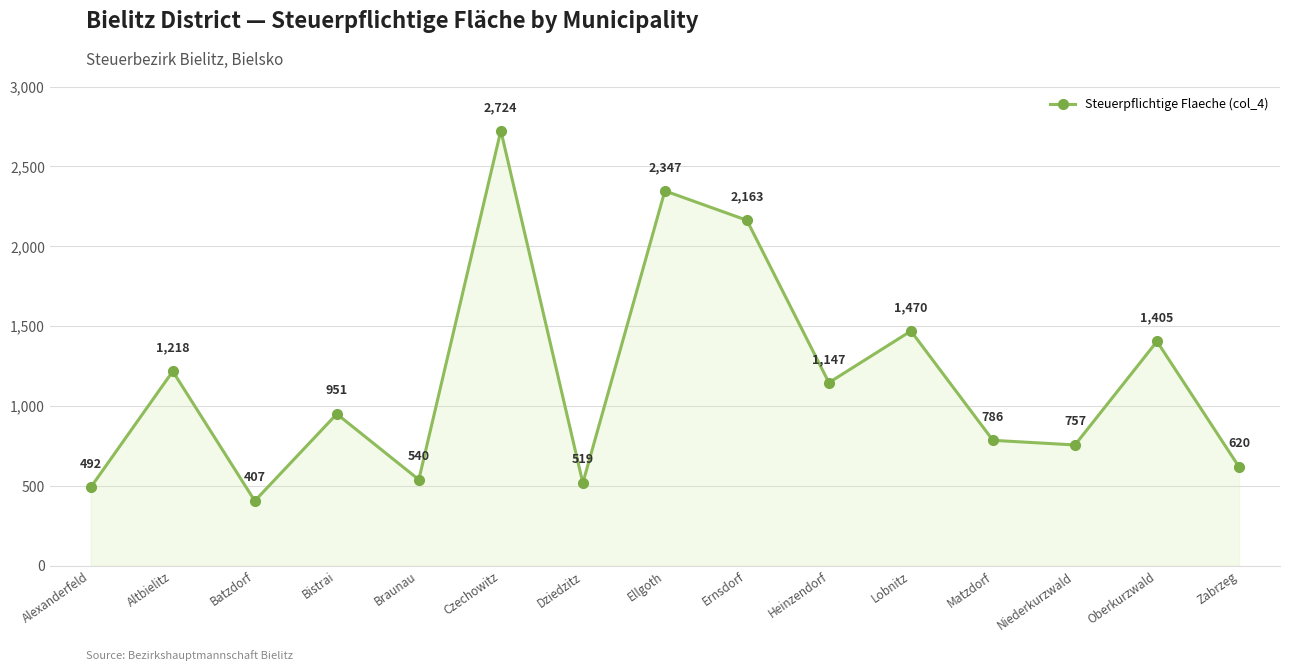

What is the ratio of the value at Dziedzitz to the value at Ellgoth?

0.2